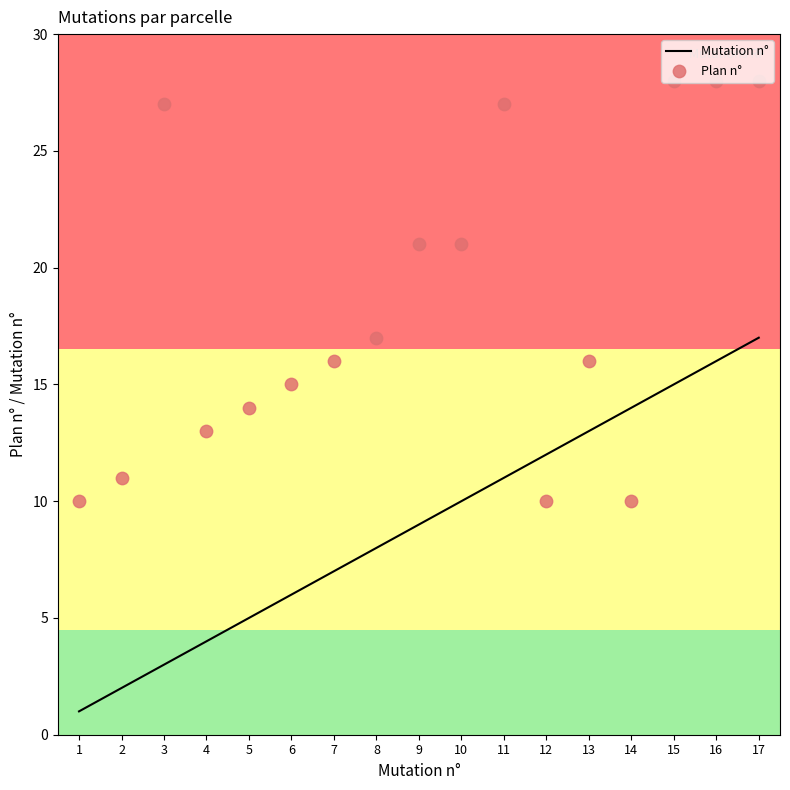

Which series has the largest total across all categories?

Plan n°